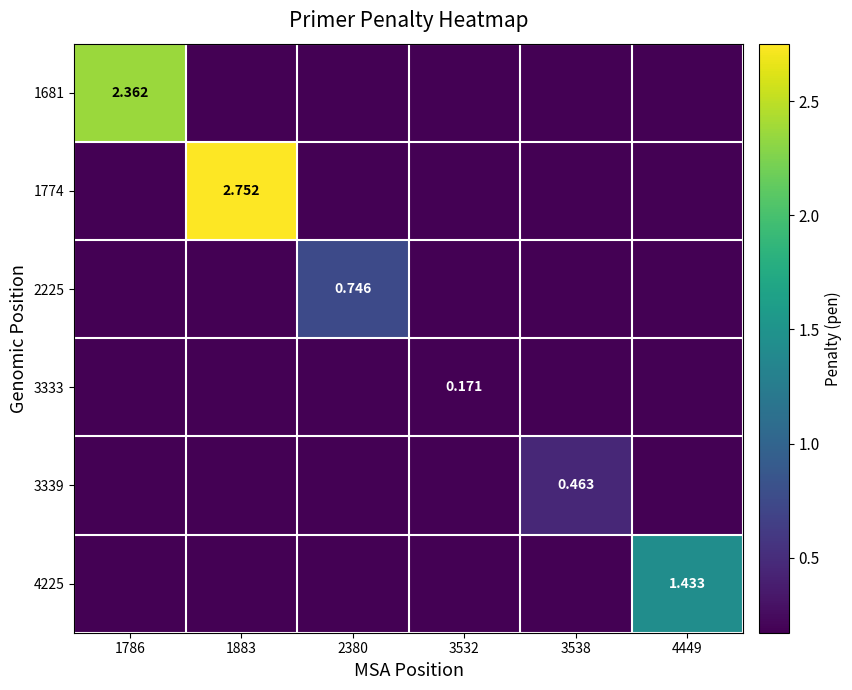

Which series has the largest range (max minus min)?

1774